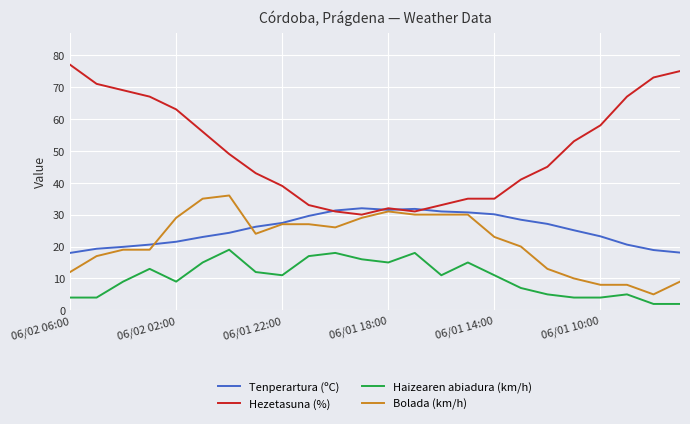

How many values in the Bolada (km/h) series are below 24?

12